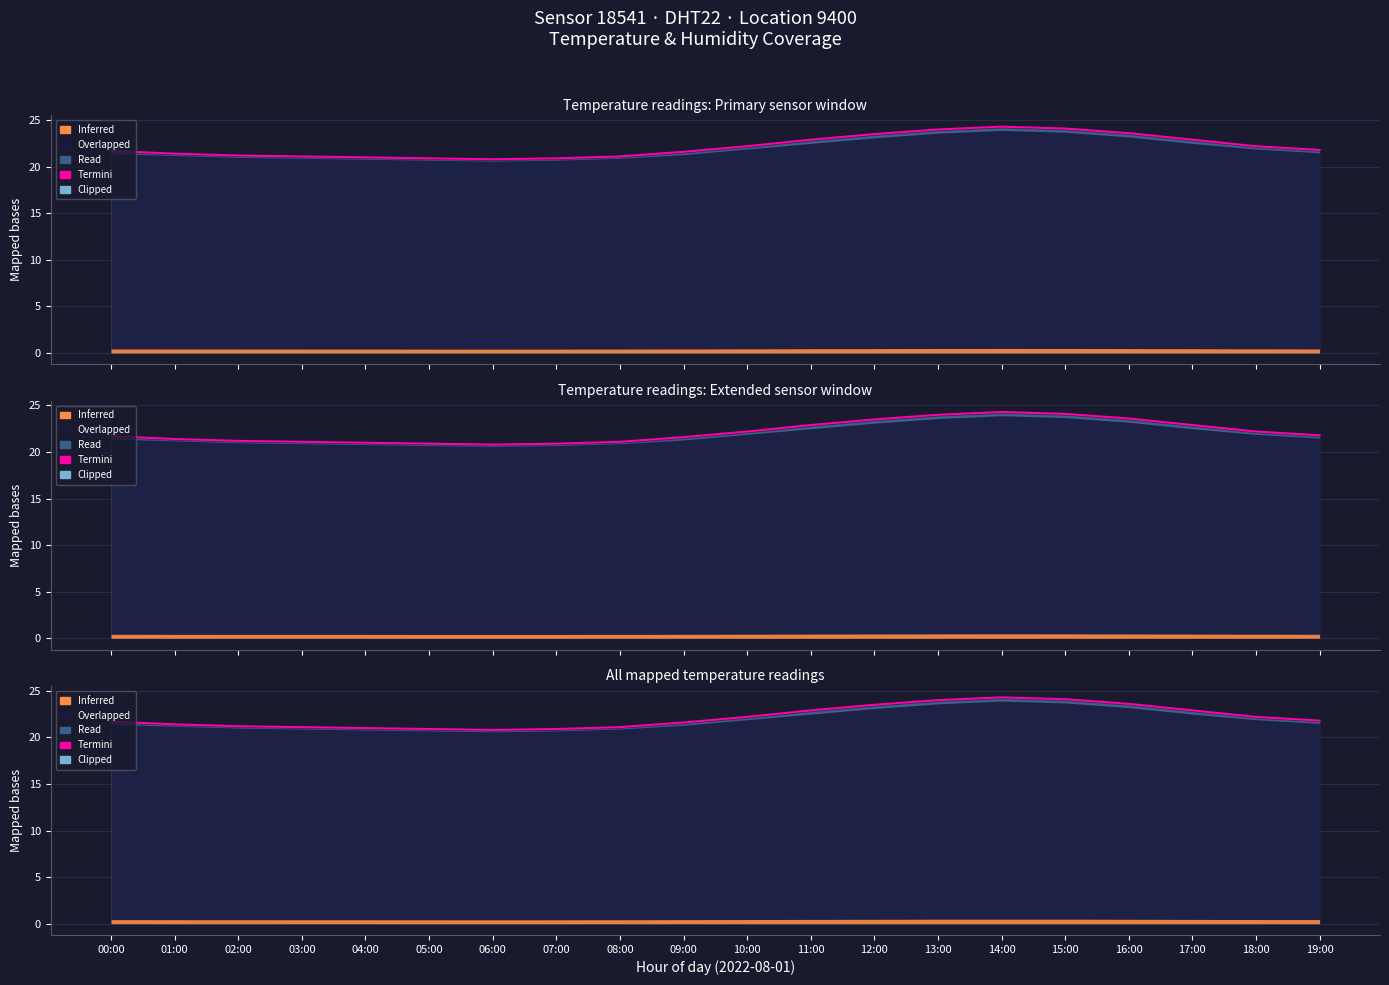

What is the change in value from 14:00 to 16:00?

-0.7